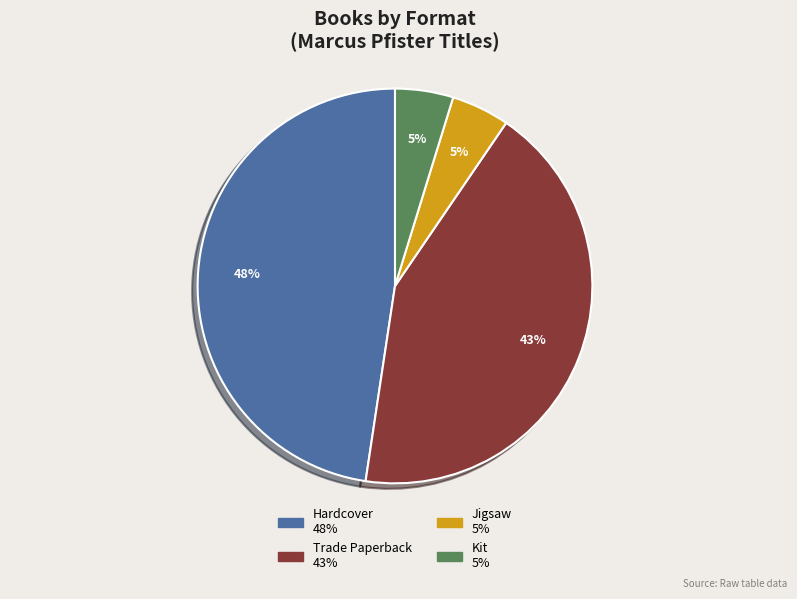

Count the number of slices in the pie.

4